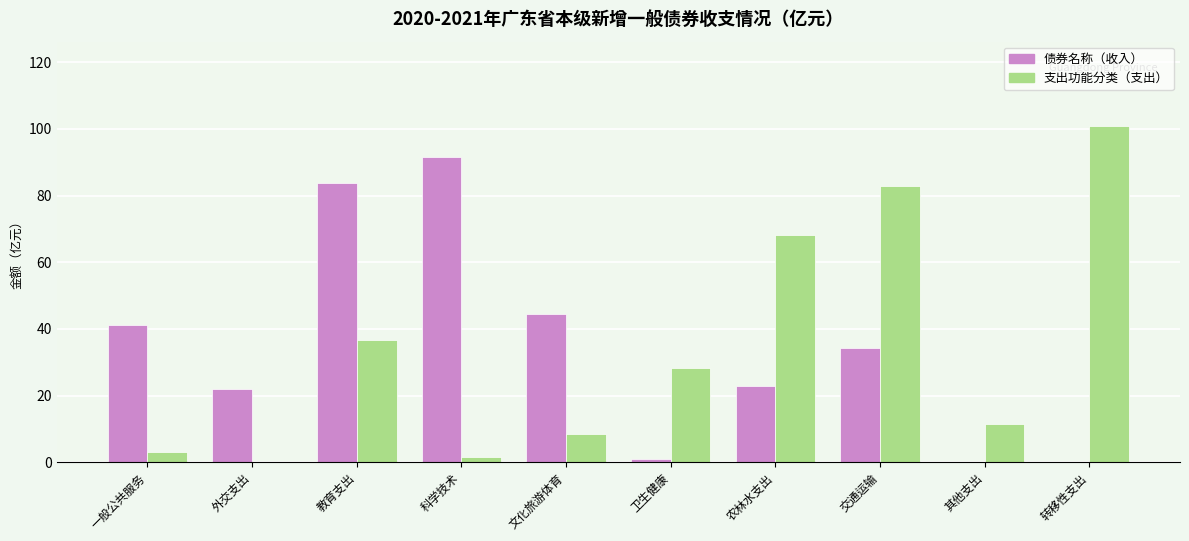

Between 一般公共服务 and 其他支出, which series saw the biggest shift?

债券名称（收入）